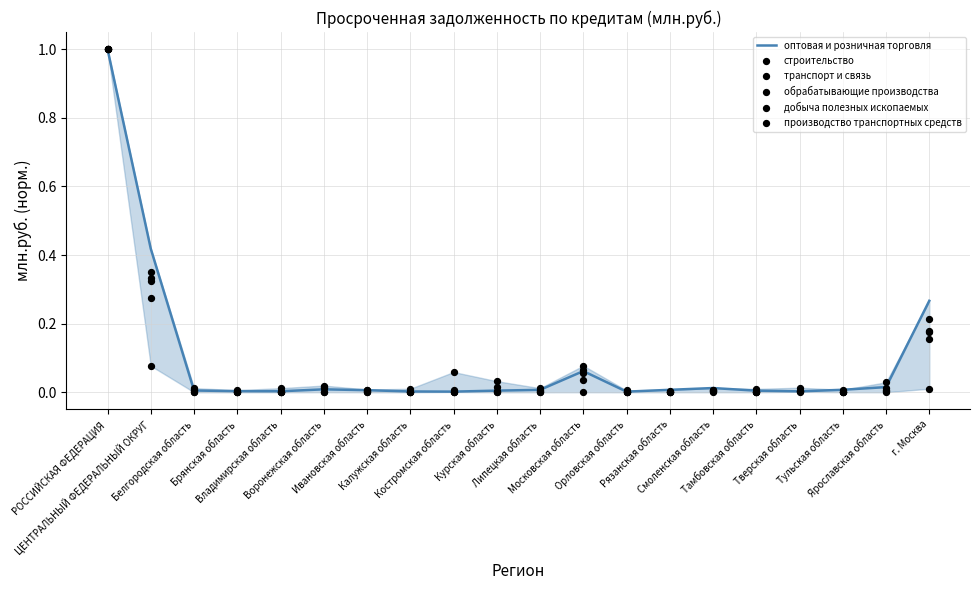

Which series reaches the minimum Y coordinate?

добыча полезных ископаемых